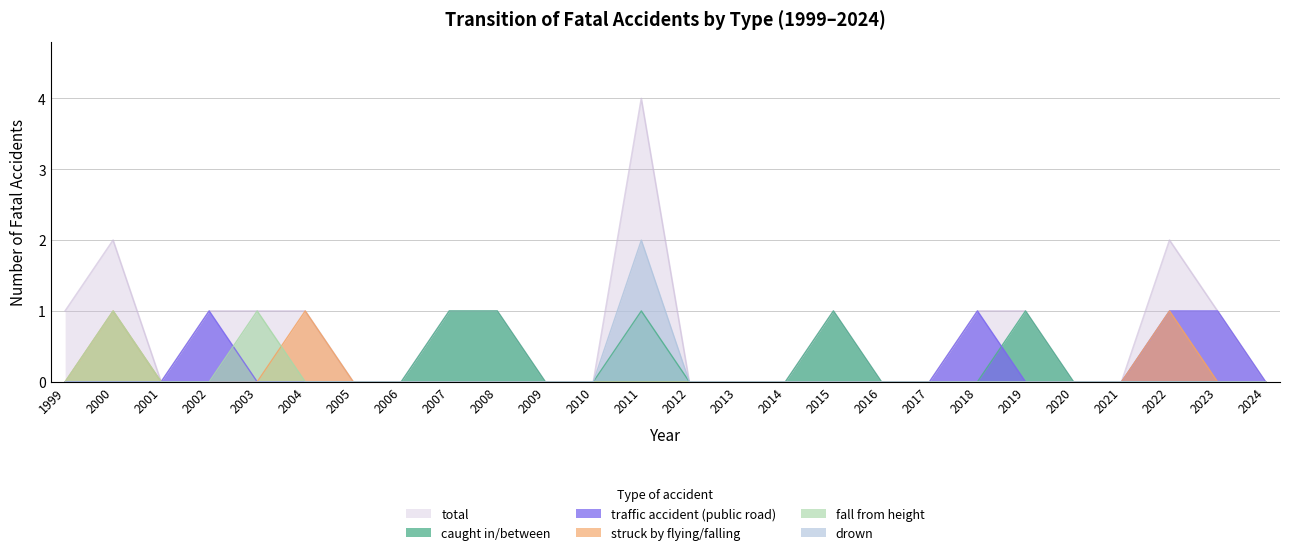

The value of caught in/between at 2024 is 0. True or false?

True